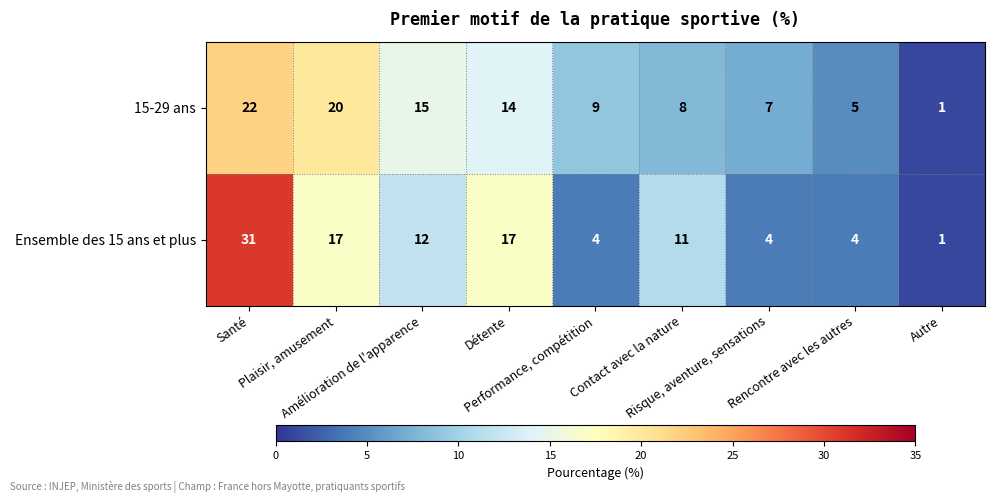

Rank the series by their maximum value, from highest to lowest.

Ensemble des 15 ans et plus, 15-29 ans